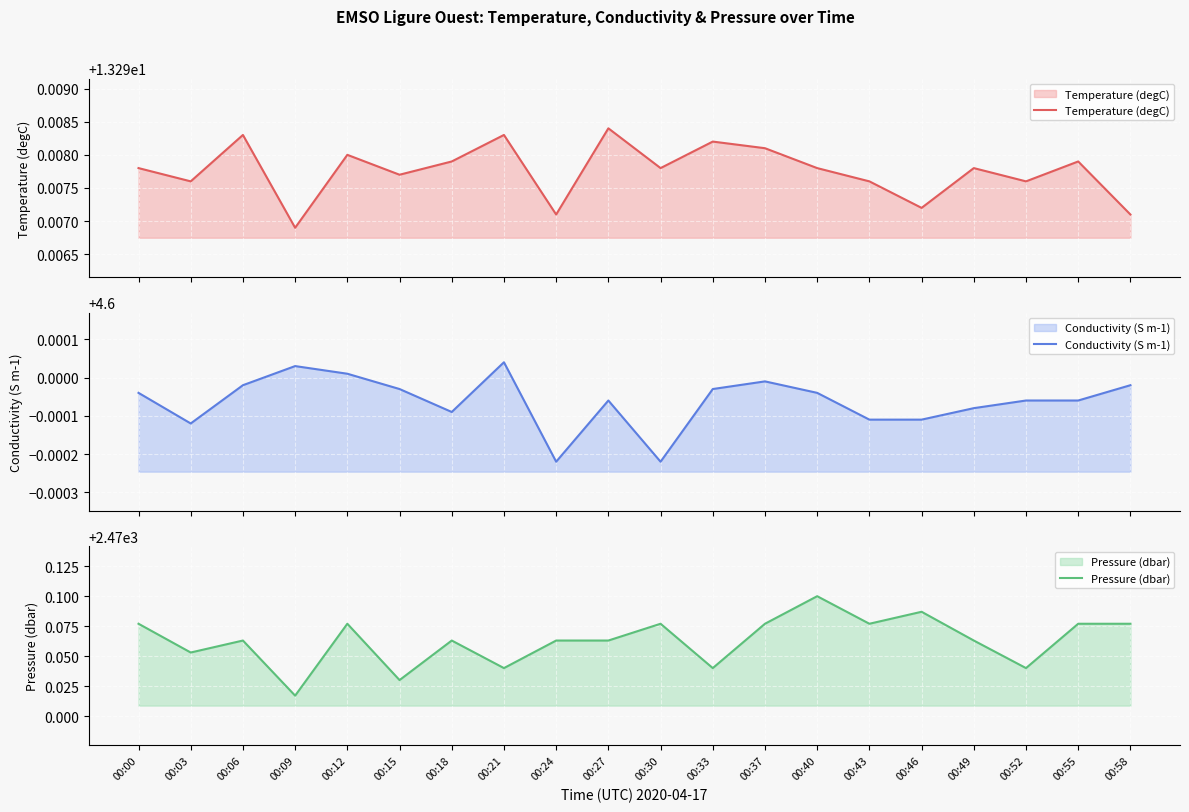

List the labels in order of Conductivity (S m-1) value, largest first.

00:21, 00:09, 00:12, 00:37, 00:06, 00:58, 00:15, 00:33, 00:00, 00:40, 00:27, 00:52, 00:55, 00:49, 00:18, 00:43, 00:46, 00:03, 00:24, 00:30